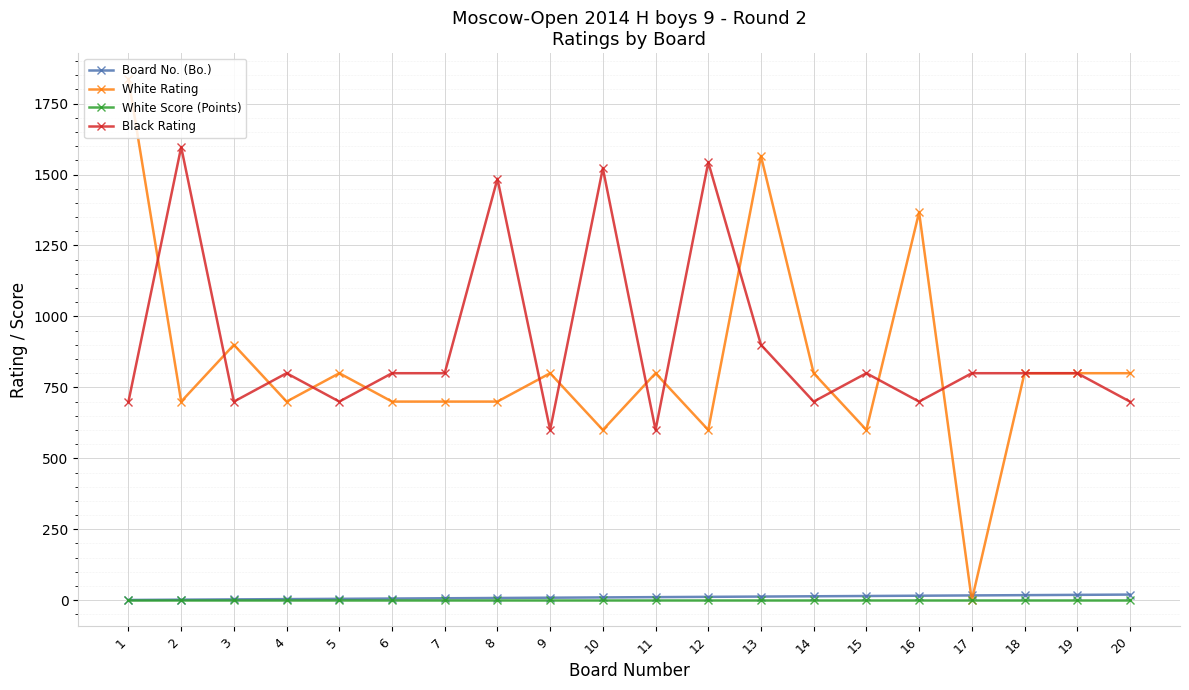

Is it true that Black Rating equals 2564 at 10?

False